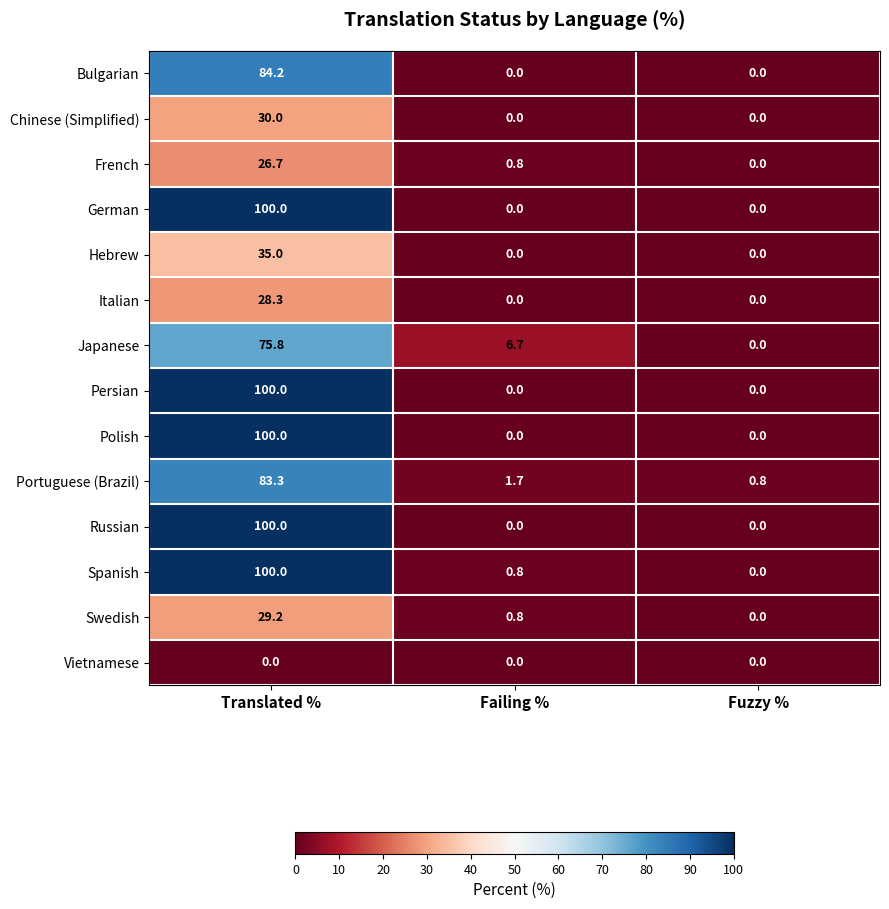

At which label does Portuguese (Brazil) first exceed 1?

Translated %